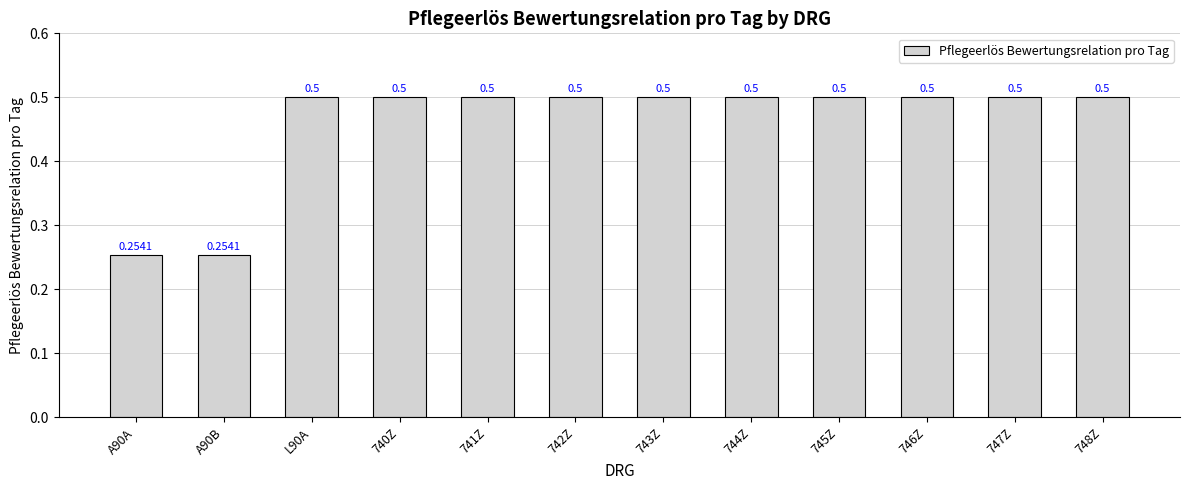

What position from the left is 745Z?

9